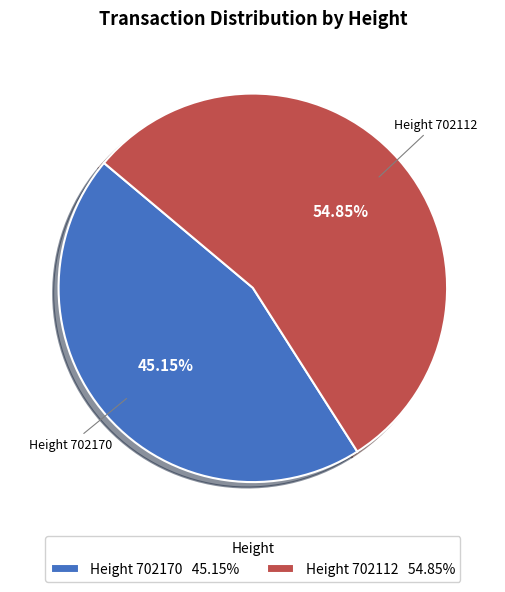

What is the ratio of the value at Height 702170 45.15% to the value at Height 702112 54.85%?

0.8